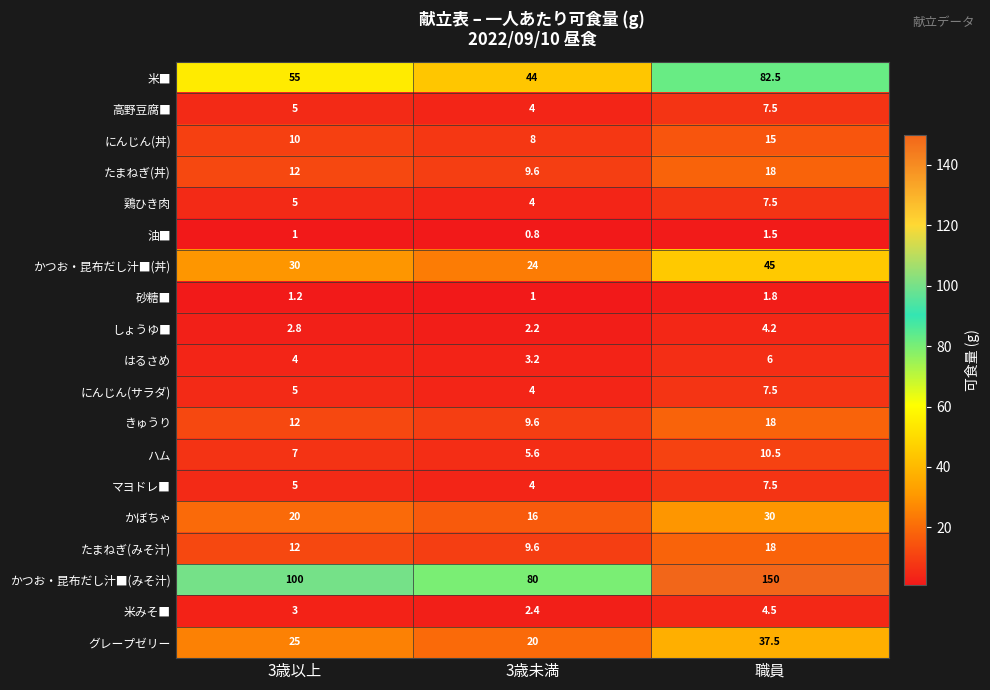

What is the difference between the maximum and minimum values in the かつお・昆布だし汁■(丼) series?

21.0